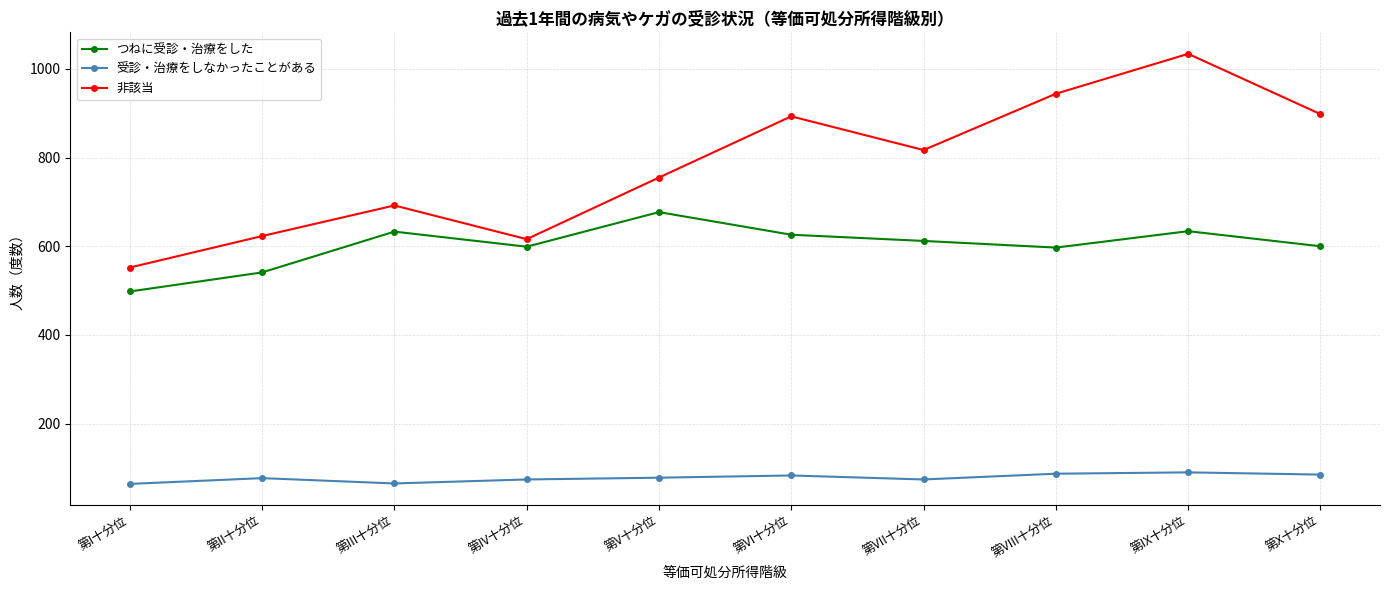

The 受診・治療をしなかったことがある series shows 123 at 第X十分位. True or false?

False